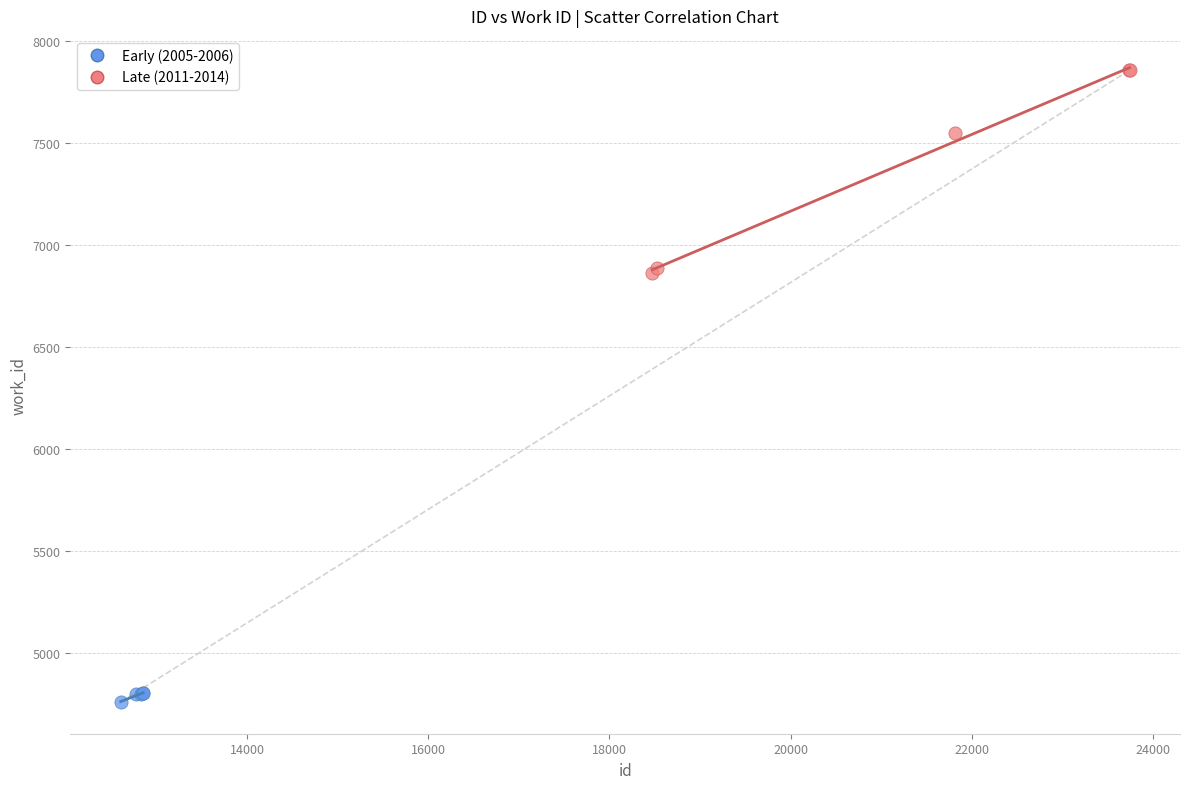

Which series has the widest spread of Y values?

Late (2011-2014)